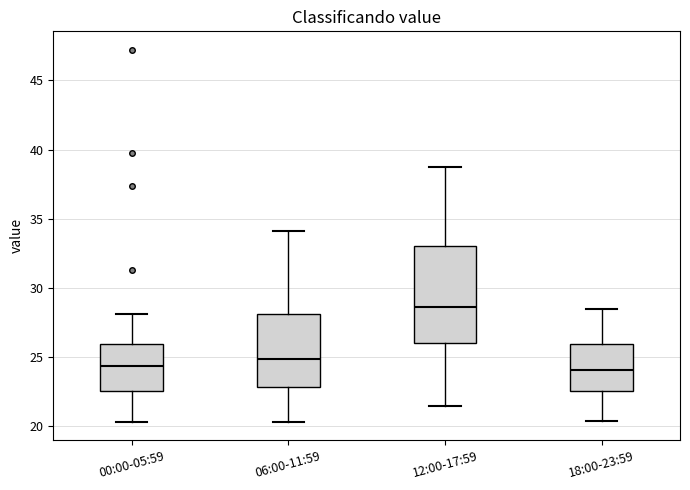

Reading left to right, read every box against the y-axis: the position of its median line, the range the box covers, and the ends of its whiskers. The values are not printed on the chart, so give them approximately, as read against the axis.

00:00-05:59: median 24.5, box 22.5 to 26.0, whiskers 20.5 to 28.0
06:00-11:59: median 25.0, box 23.0 to 28.0, whiskers 20.5 to 34.0
12:00-17:59: median 28.5, box 26.0 to 33.0, whiskers 21.5 to 39.0
18:00-23:59: median 24.0, box 22.5 to 26.0, whiskers 20.5 to 28.5